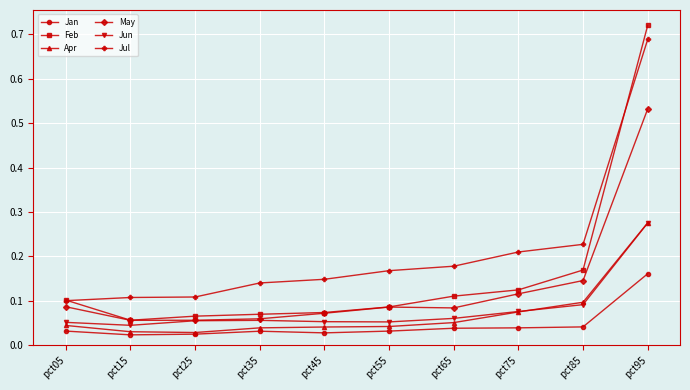

Which category has the highest value in the Jan series?

pct95